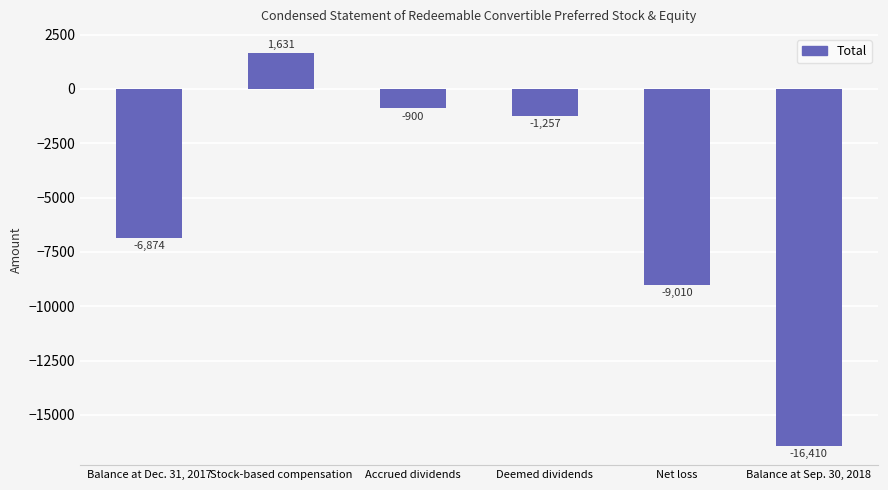

What is the sum of the values at Accrued dividends and Balance at Dec. 31, 2017?

-7774